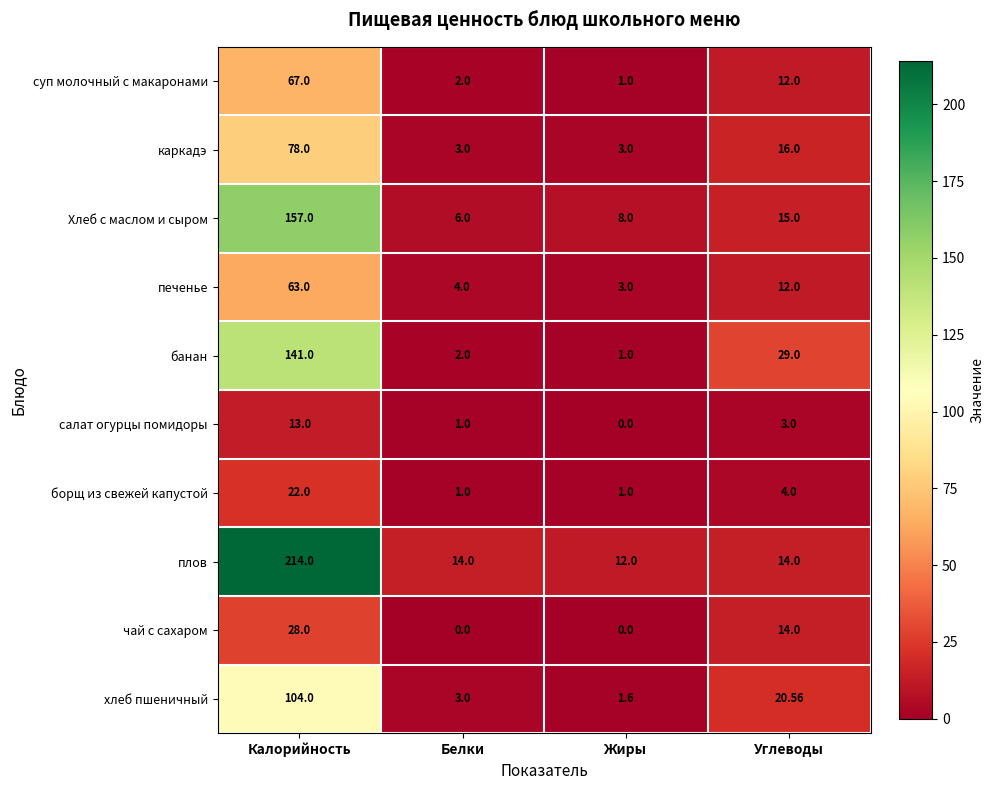

Rank the series by their maximum value, from highest to lowest.

плов, Хлеб с маслом и сыром, банан, хлеб пшеничный, каркадэ, суп молочный с макаронами, печенье, чай с сахаром, борщ из свежей капустой, салат огурцы помидоры